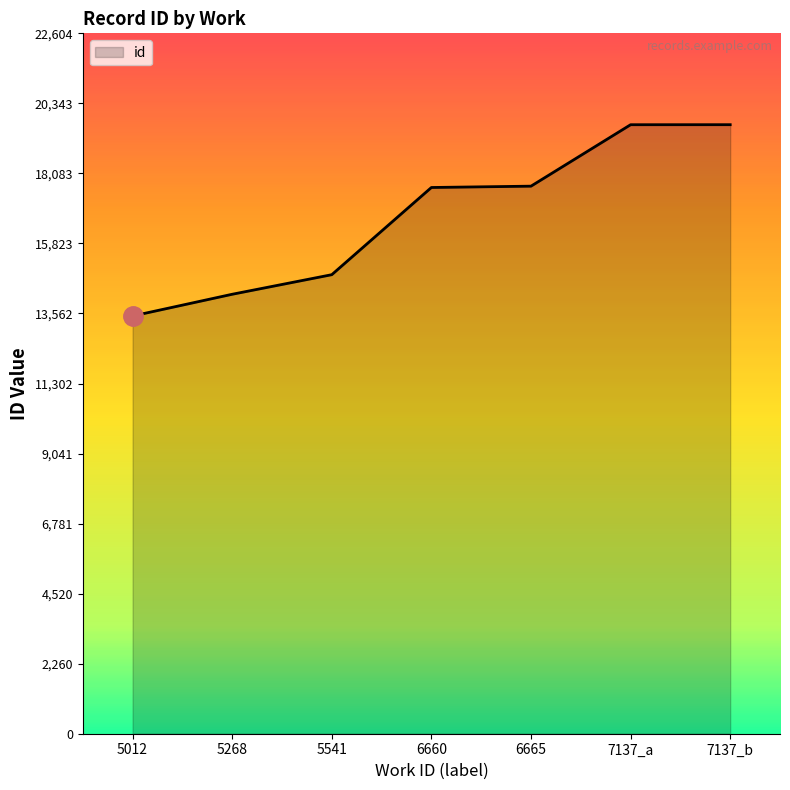

The chart shows a value of 14183 at 5268. True or false?

True